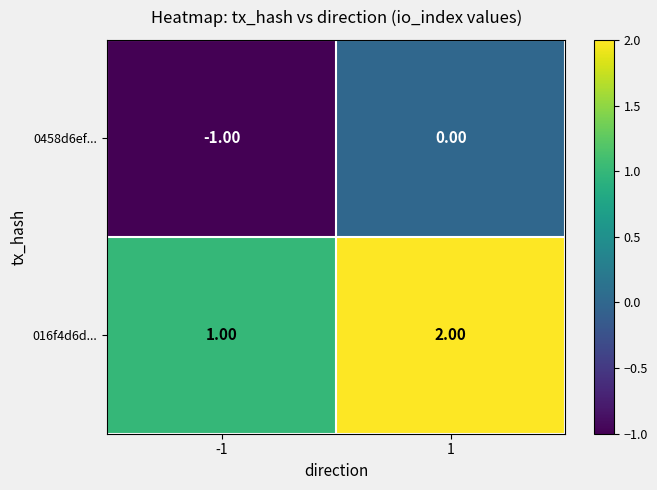

At -1, list the series in order from smallest to largest.

0458d6ef..., 016f4d6d...